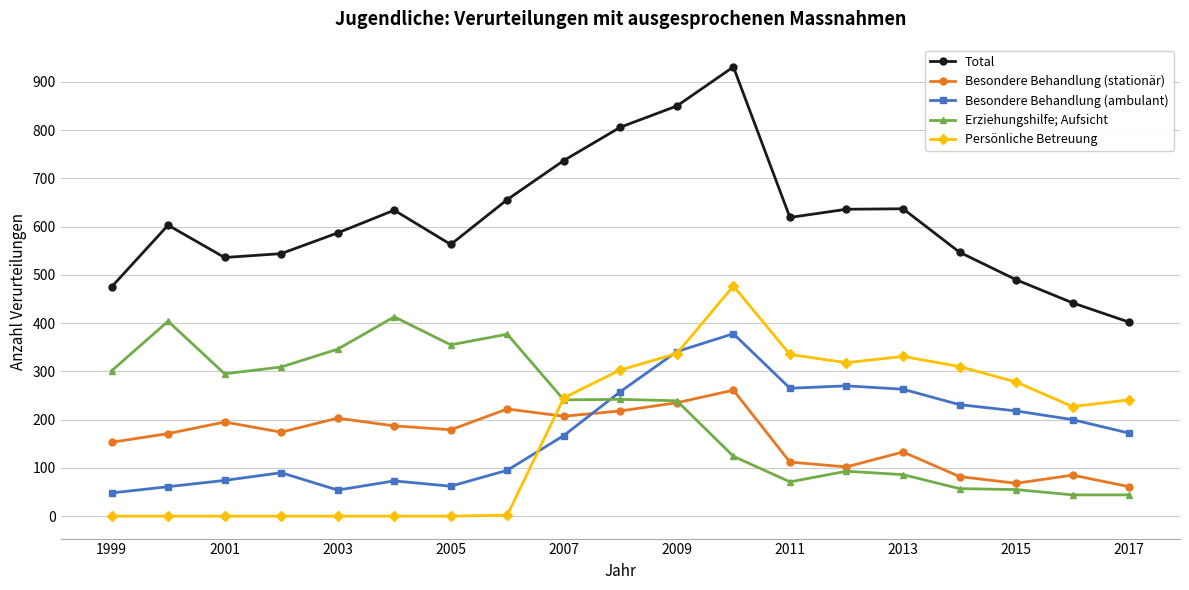

How many interior local valleys does the Total series have?

3